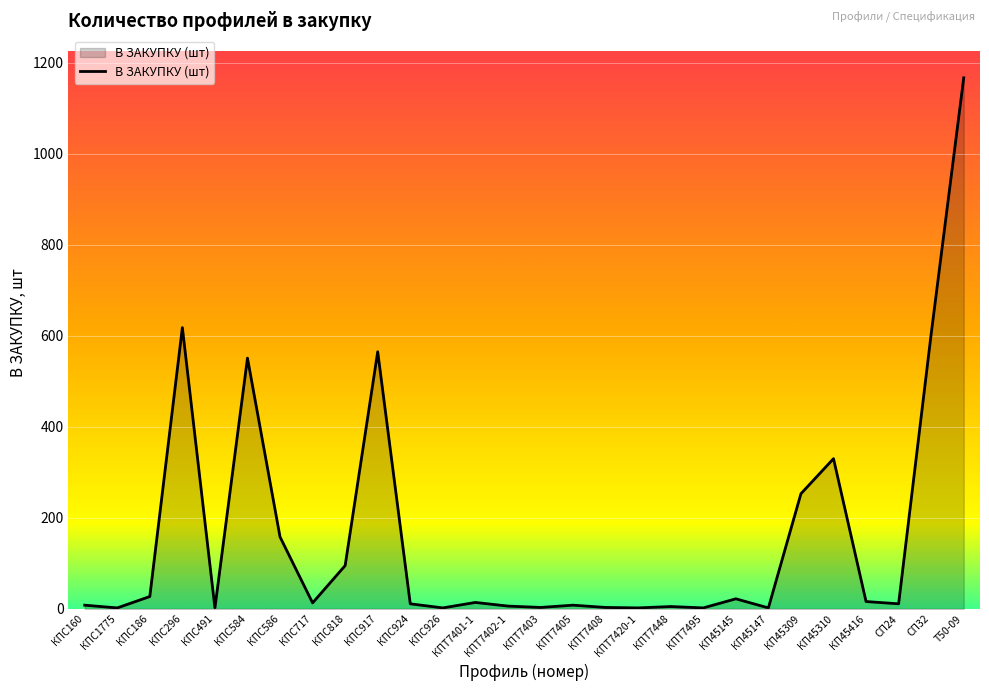

How many series are shown in this chart?

1